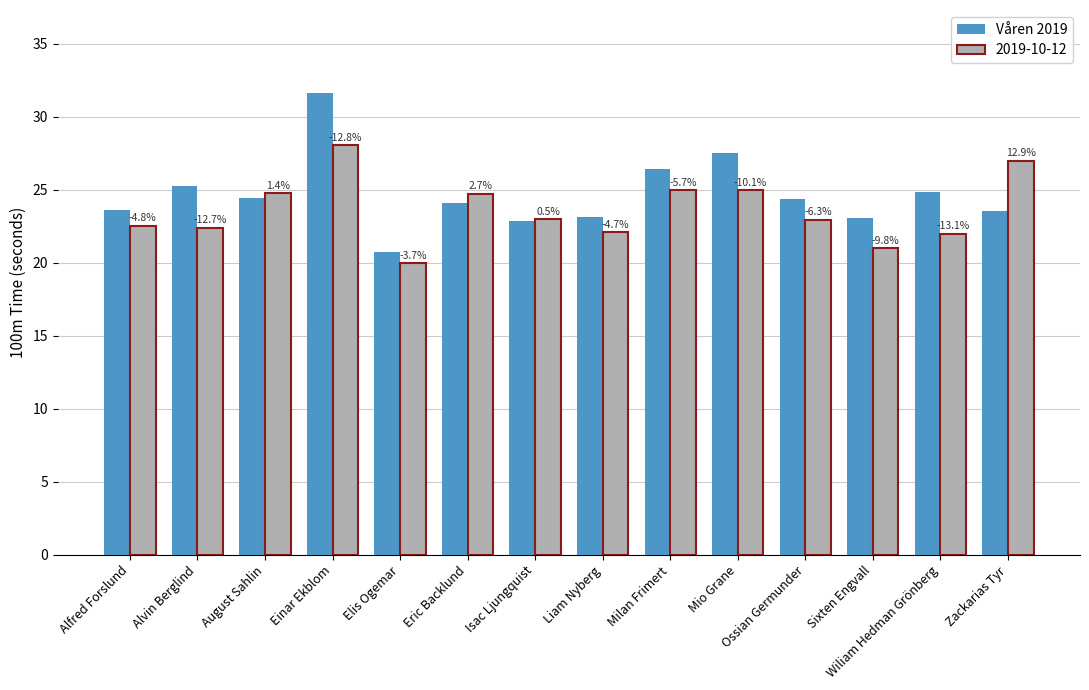

What are all the series names shown in the legend?

Våren 2019, 2019-10-12